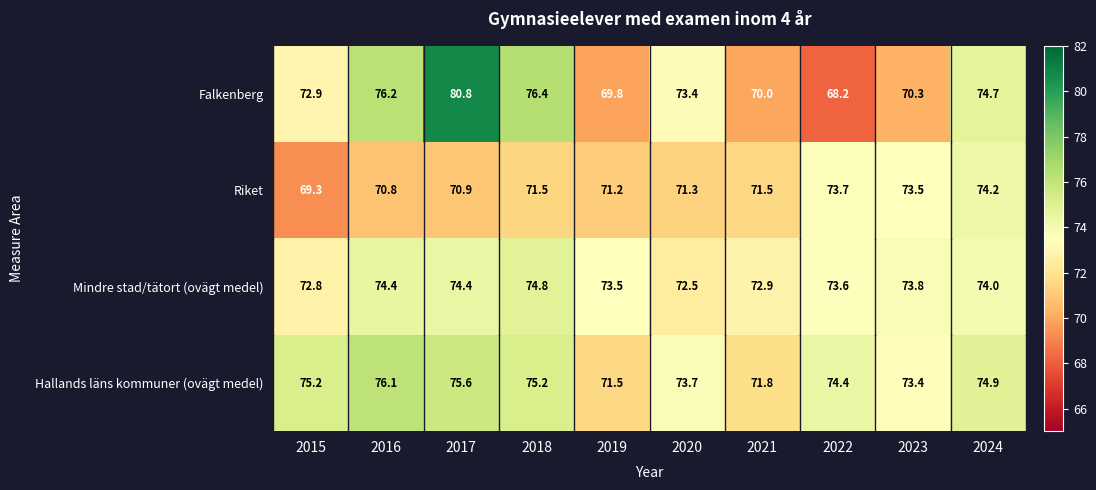

What is the difference between the highest and lowest values at 2017?

9.9